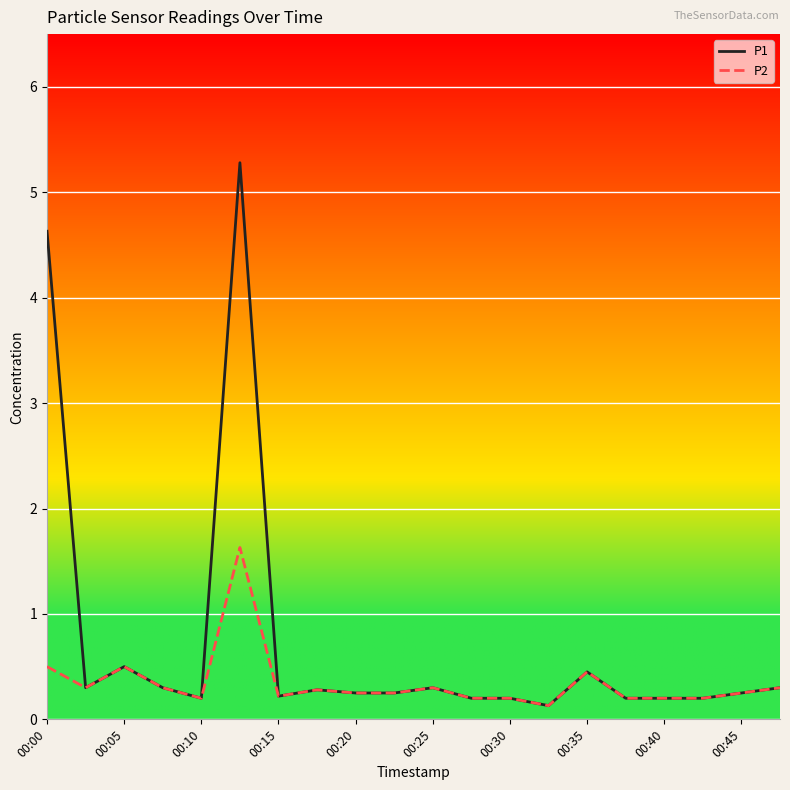

Which series has the largest total across all categories?

P1